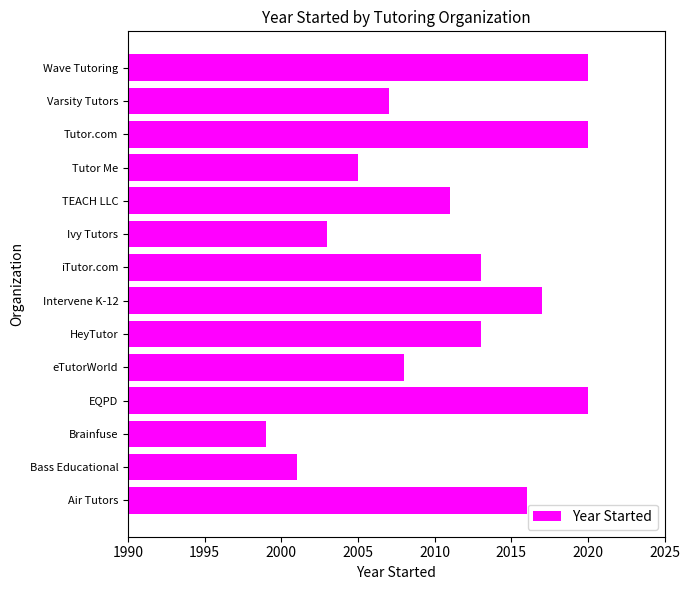

The chart shows a value of 2011 at TEACH LLC. True or false?

True